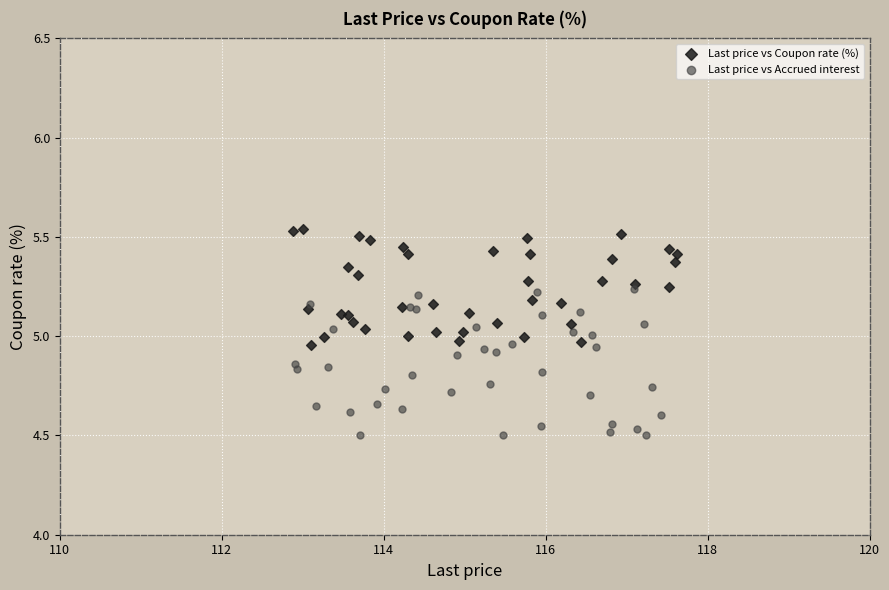

Which series reaches the maximum Y coordinate?

Last price vs Coupon rate (%)